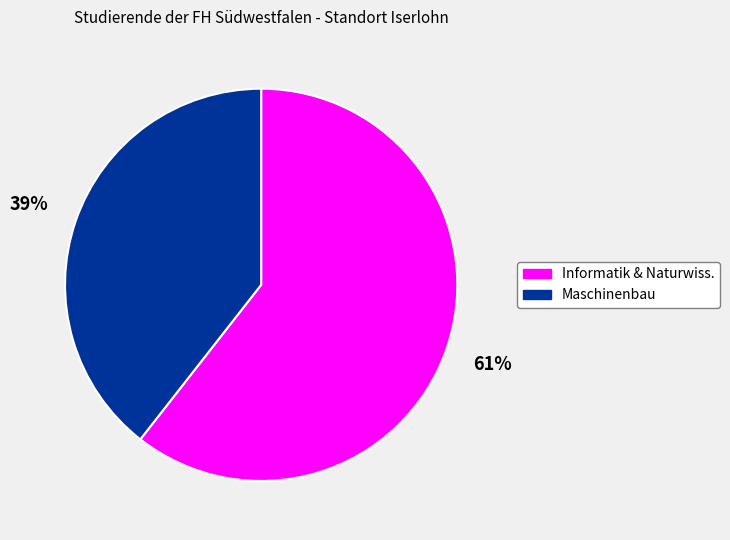

To the nearest percent, what is the average slice percentage?

50%